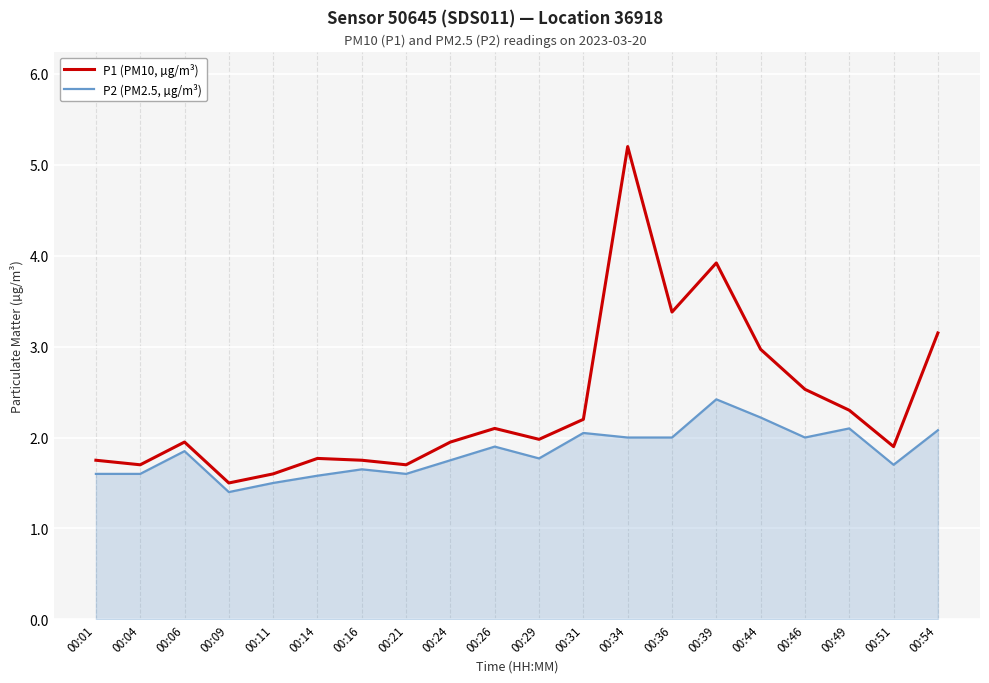

Between 00:06 and 00:46, which series saw the biggest shift?

P1 (PM10, µg/m³)